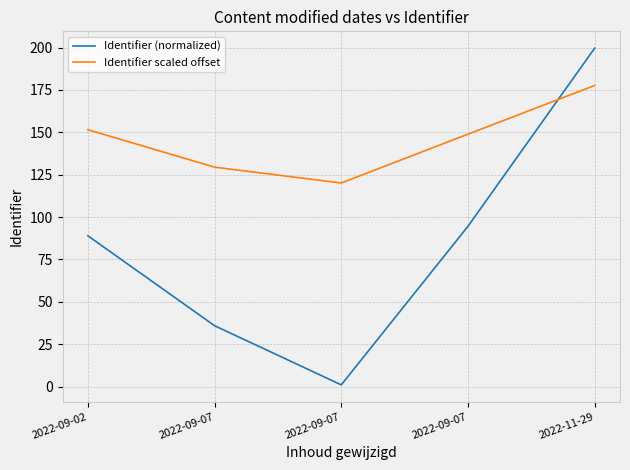

What are all the series names shown in the legend?

Identifier (normalized), Identifier scaled offset